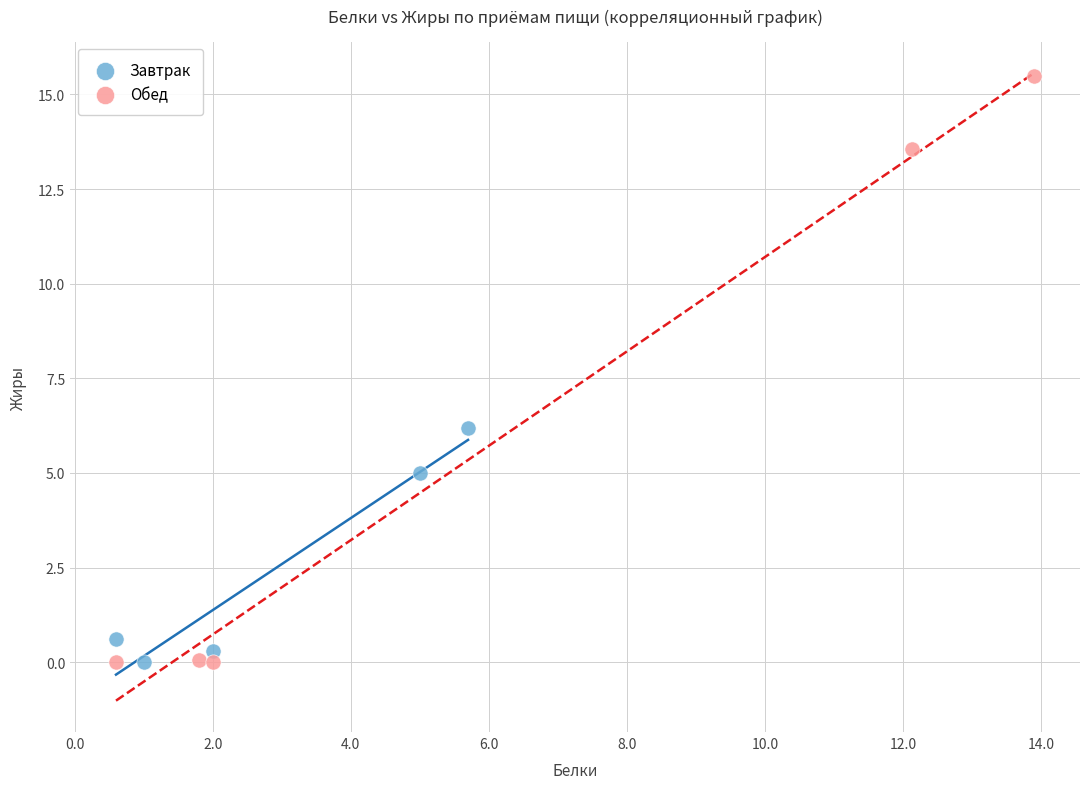

Which series has the largest Y range (max minus min)?

Обед